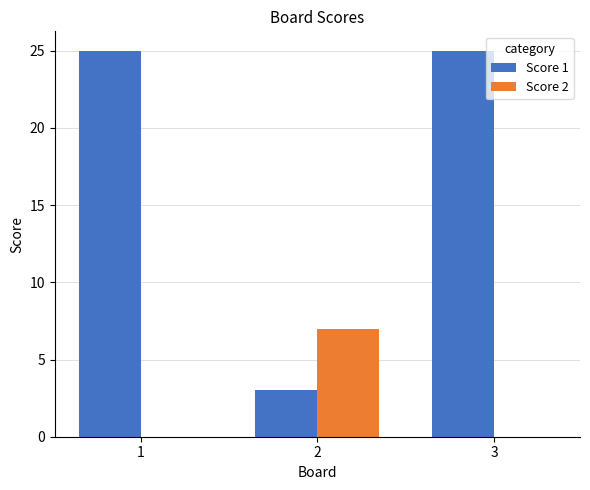

What is the highest value of the Score 2 series?

7